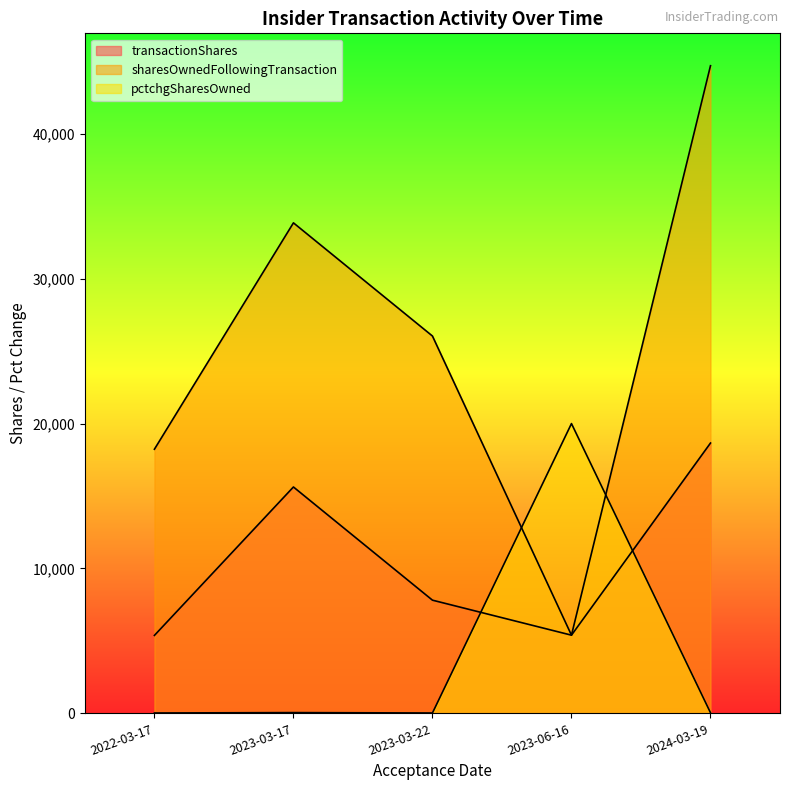

Rank the series by their average value, from highest to lowest.

sharesOwnedFollowingTransaction, transactionShares, pctchgSharesOwned